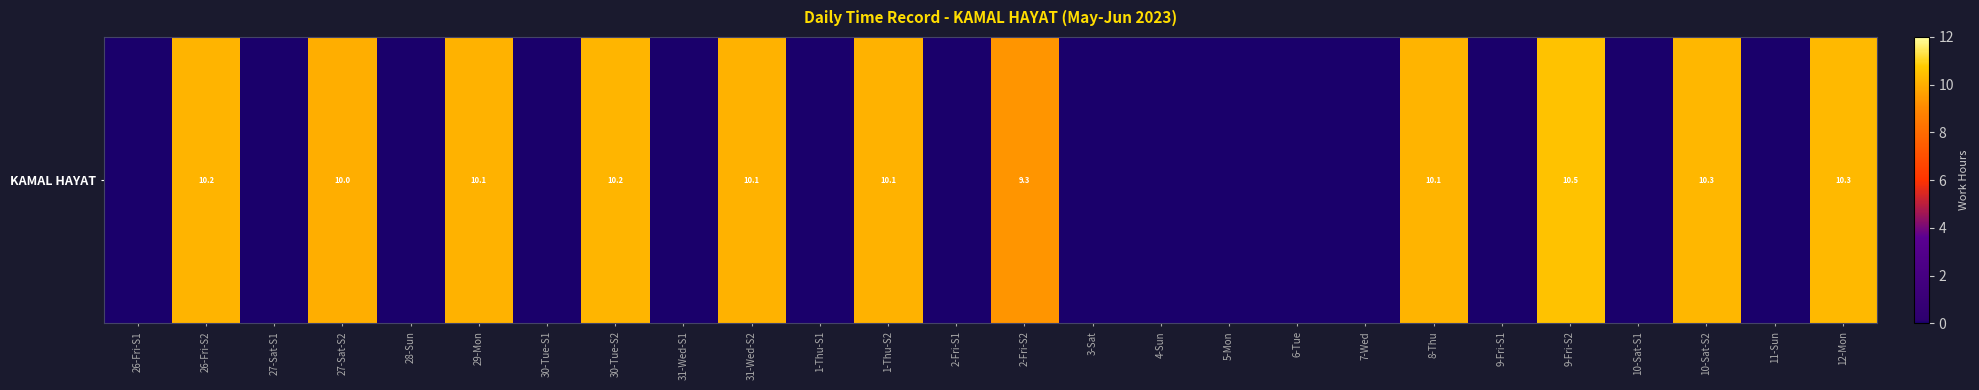

List the labels in order of value, largest first.

9-Fri-S2, 12-Mon, 10-Sat-S2, 30-Tue-S2, 26-Fri-S2, 8-Thu, 1-Thu-S2, 31-Wed-S2, 29-Mon, 27-Sat-S2, 2-Fri-S2, 26-Fri-S1, 27-Sat-S1, 28-Sun, 30-Tue-S1, 31-Wed-S1, 1-Thu-S1, 2-Fri-S1, 3-Sat, 4-Sun, 5-Mon, 6-Tue, 7-Wed, 9-Fri-S1, 10-Sat-S1, 11-Sun